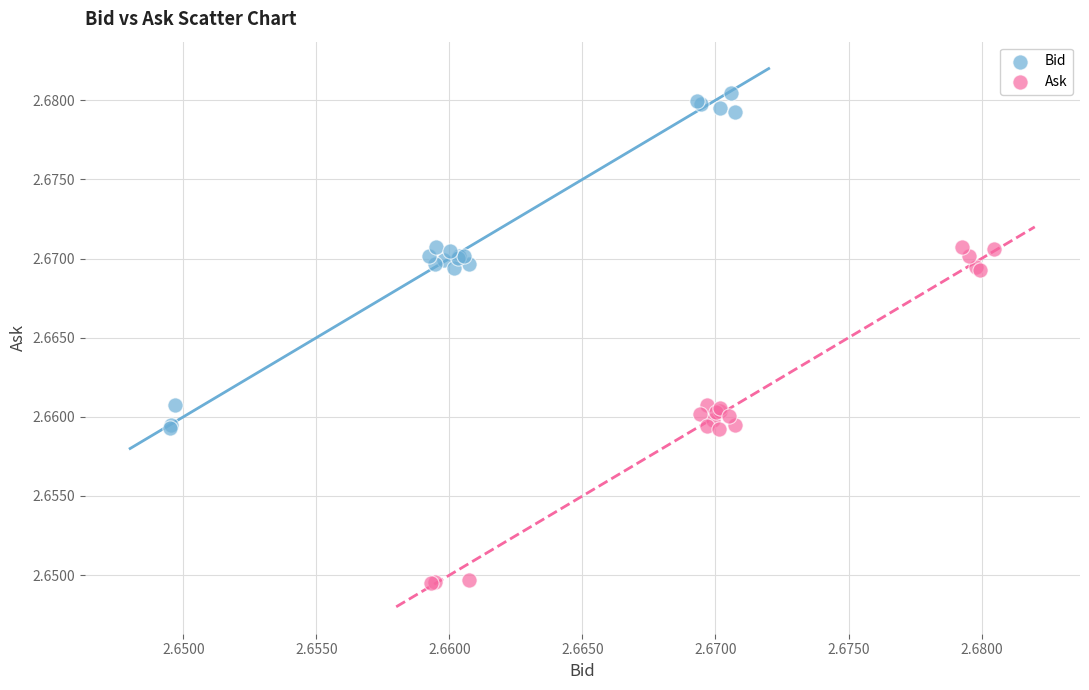

Which series reaches the maximum Y coordinate?

Bid